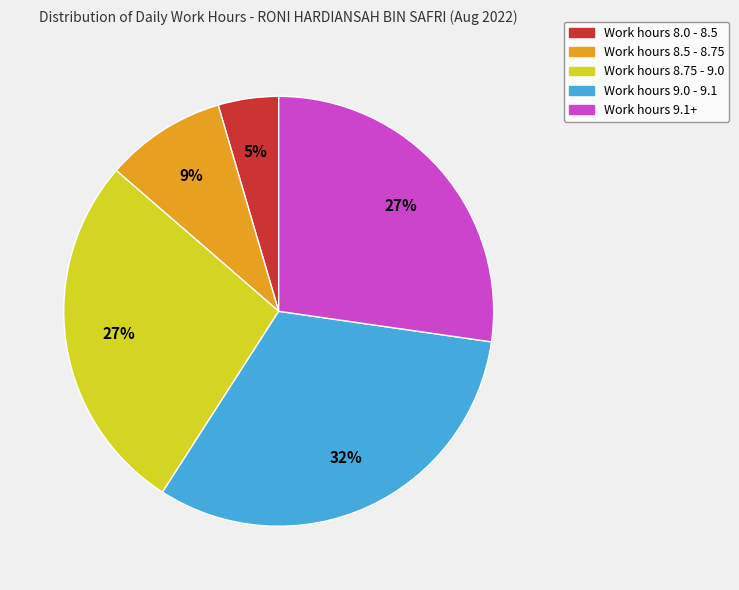

To the nearest percent, what is the difference between the largest and smallest slice percentages?

27%